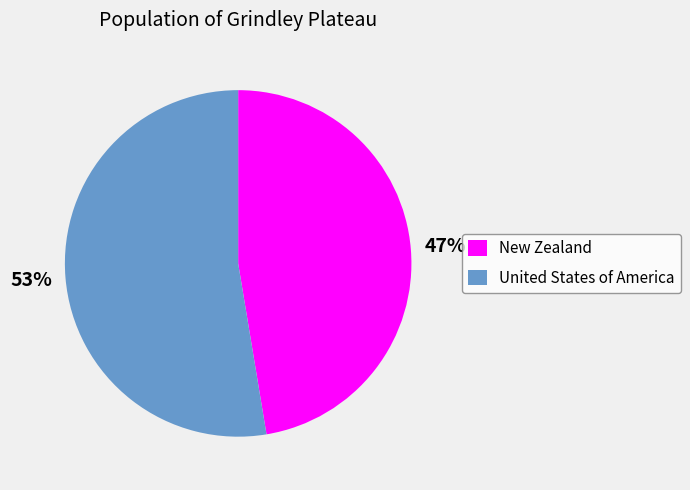

The New Zealand slice represents 47% of the pie. True or false?

True